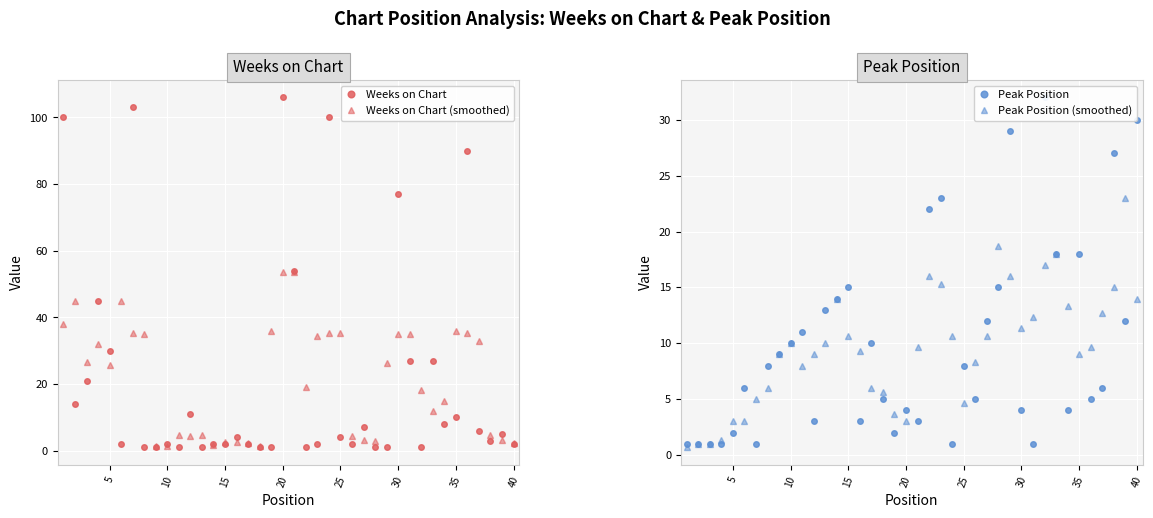

The value of Weeks on Chart (smoothed) at 25 is 35.3. True or false?

True